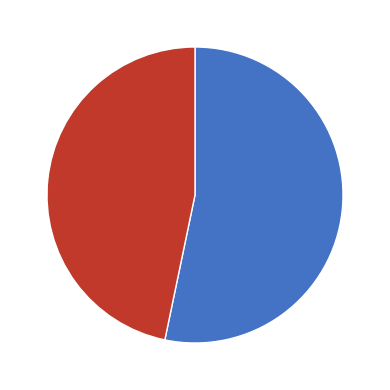

To the nearest percent, what is the difference between the largest and smallest slice percentages?

7%